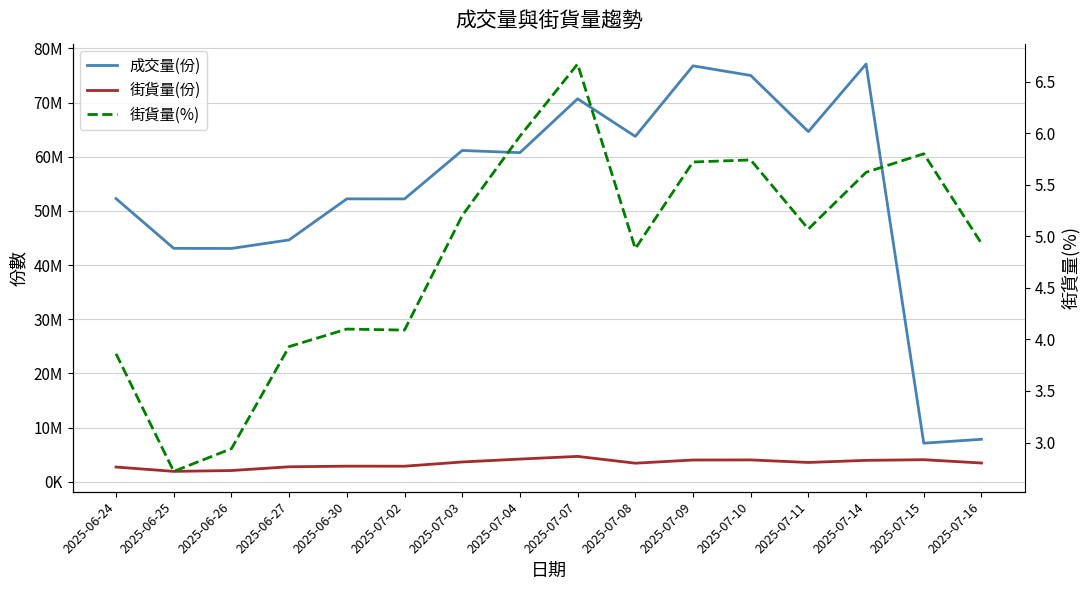

What is the label of the 1st point from the left?

2025-06-24